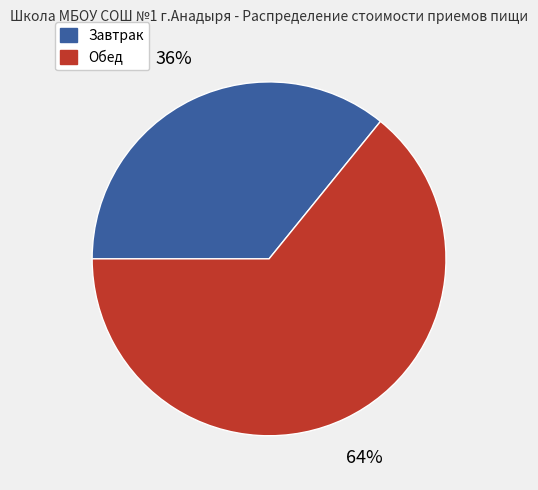

Rank the categories by value from lowest to highest.

Завтрак, Обед